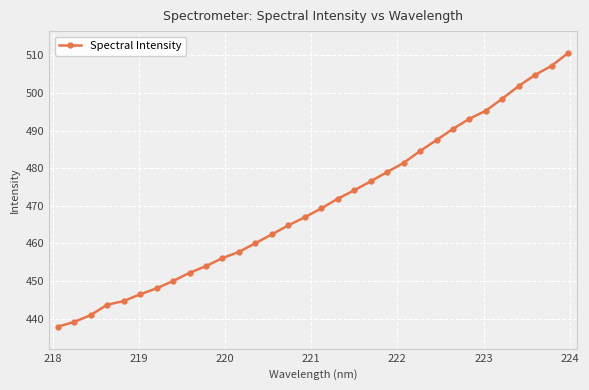

What is the sum of all values?

15051.4